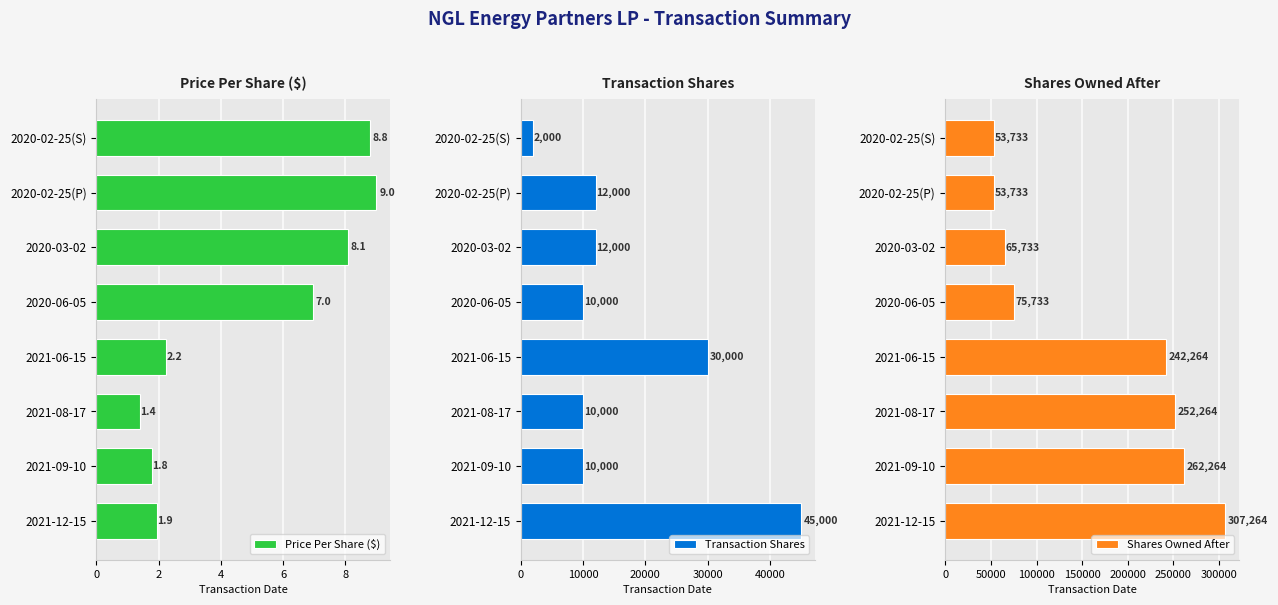

At how many categories does at least one series exceed 164649?

4